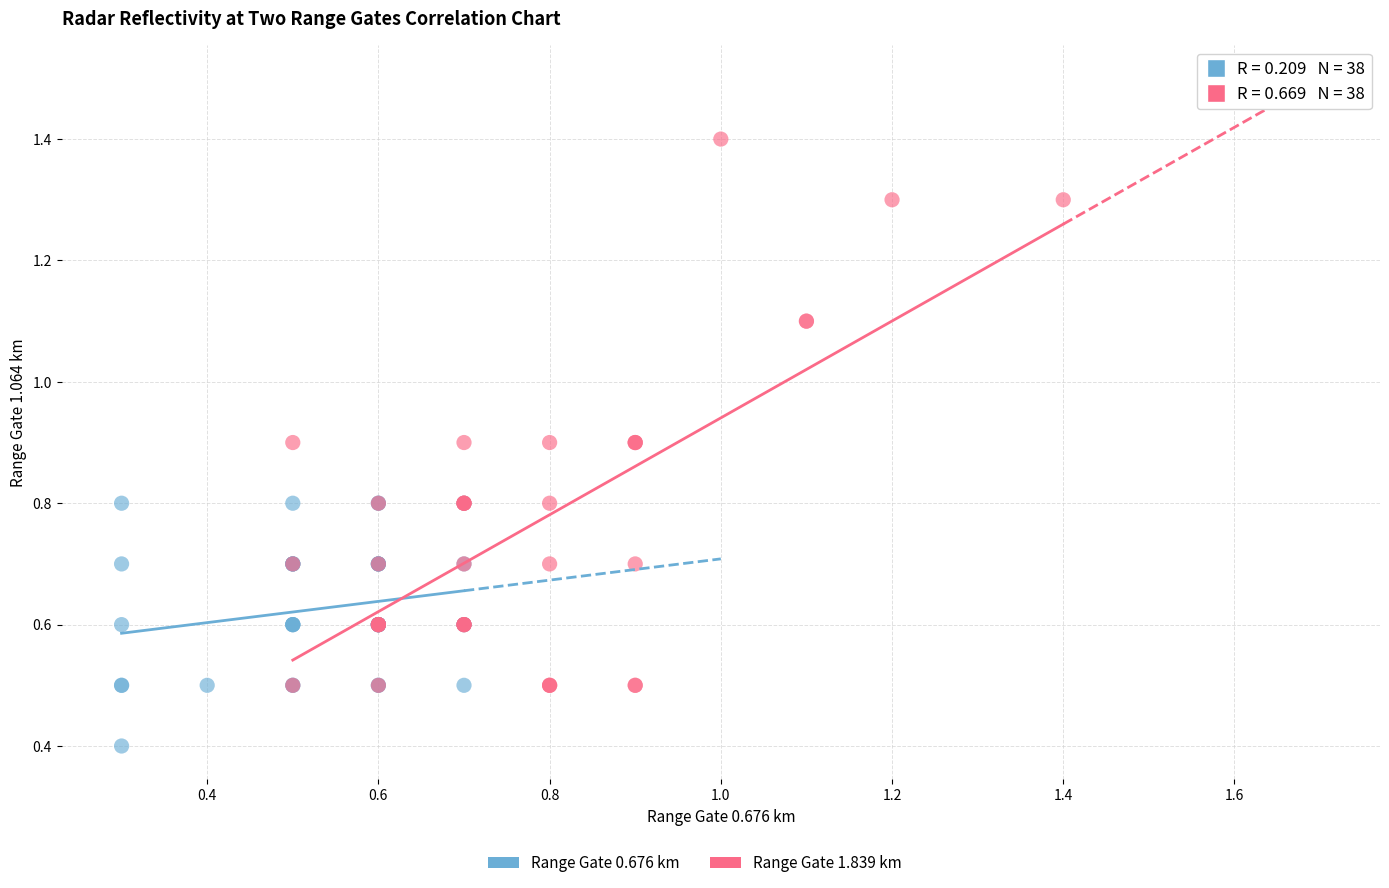

Which series reaches the maximum Y coordinate?

Range Gate 1.839 km